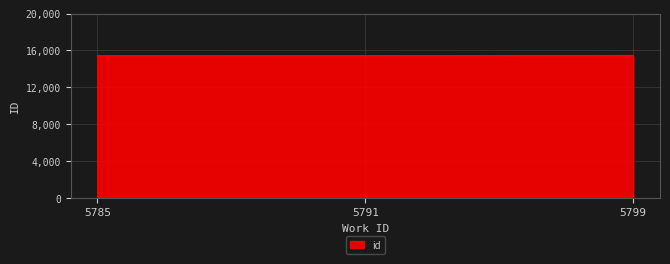

What is the ratio of the value at 5785 to the value at 5799?

1.0